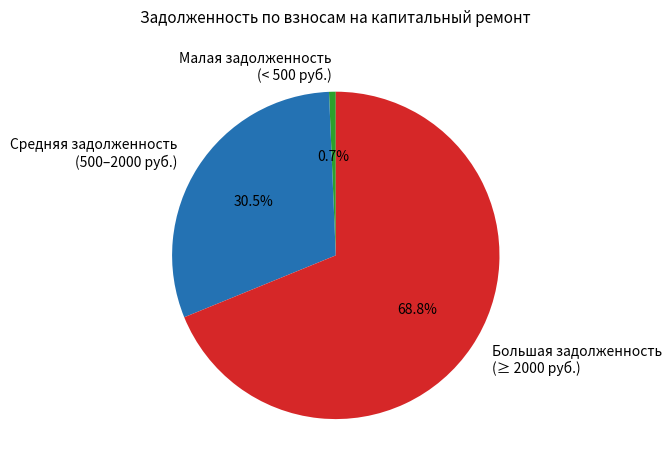

What portion of the pie excludes Большая задолженность (≥ 2000 руб.)?

31.2%